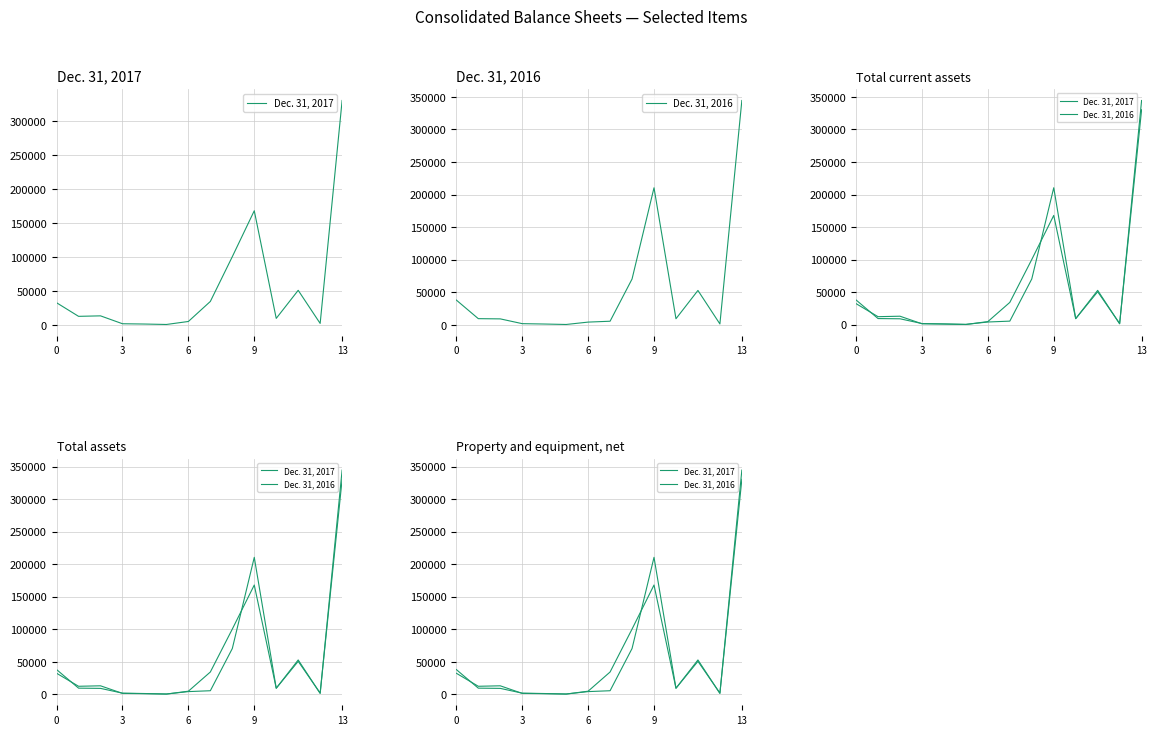

Between 0 and 6, which series saw the biggest shift?

Dec. 31, 2016